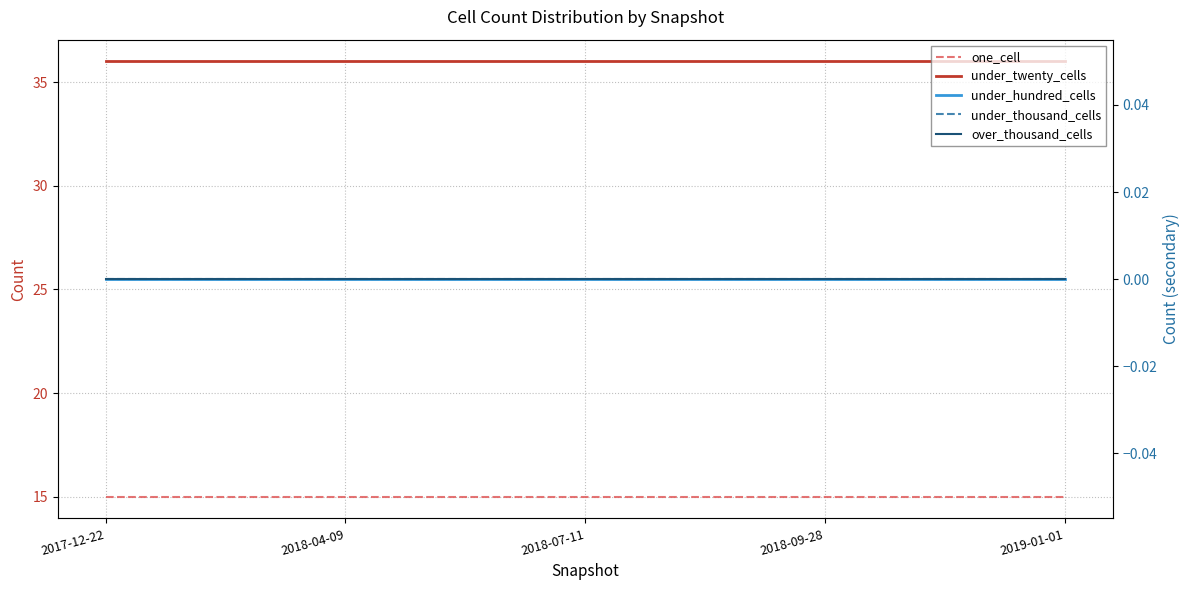

Which series has the largest range (max minus min)?

one_cell